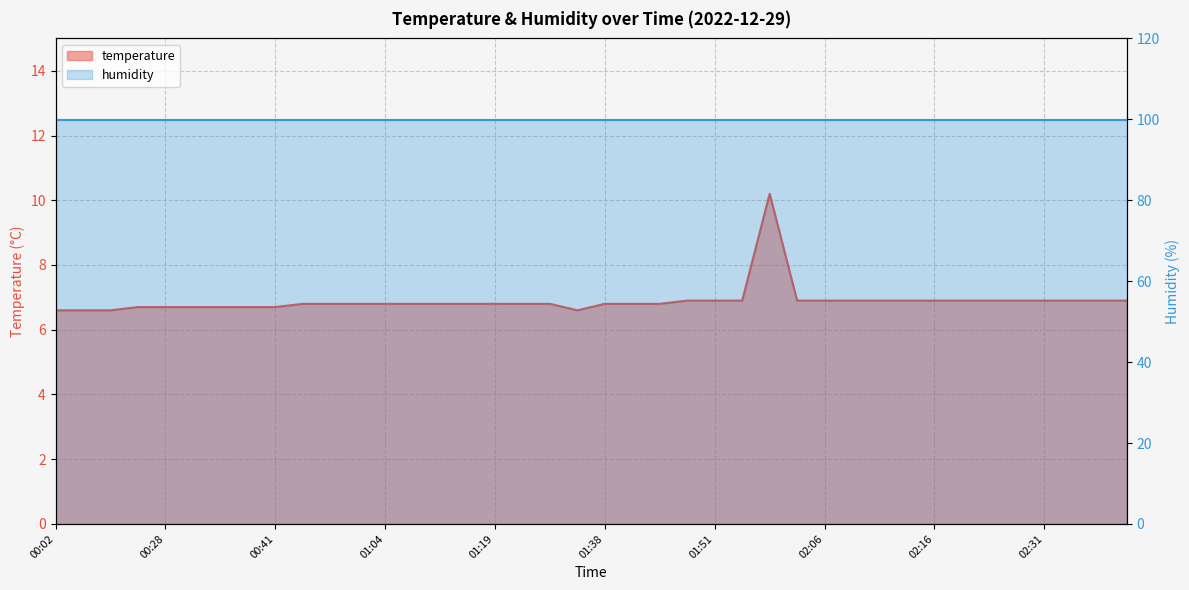

True or false: the data has more than 2 interior local peaks.

False